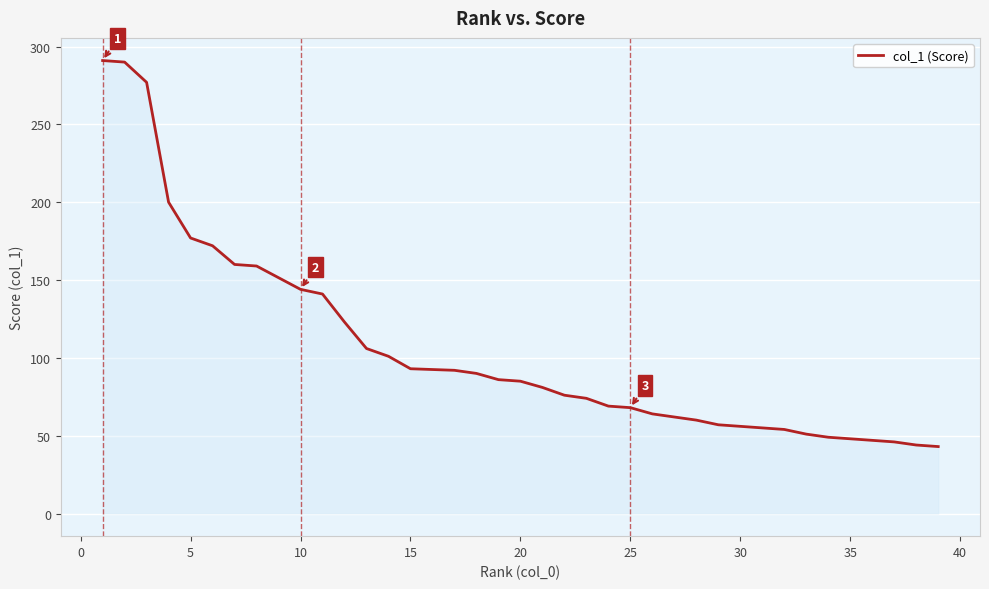

How many data points are above 85?

19